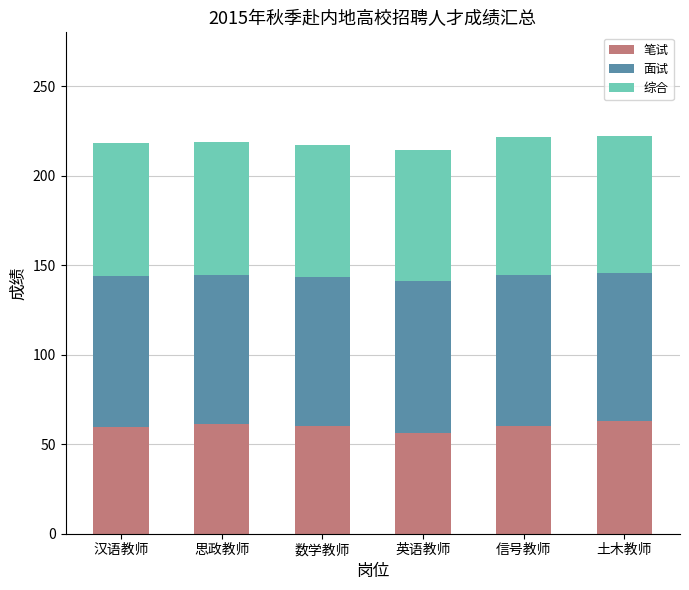

The 笔试 series shows 61.0 at 思政教师. True or false?

True